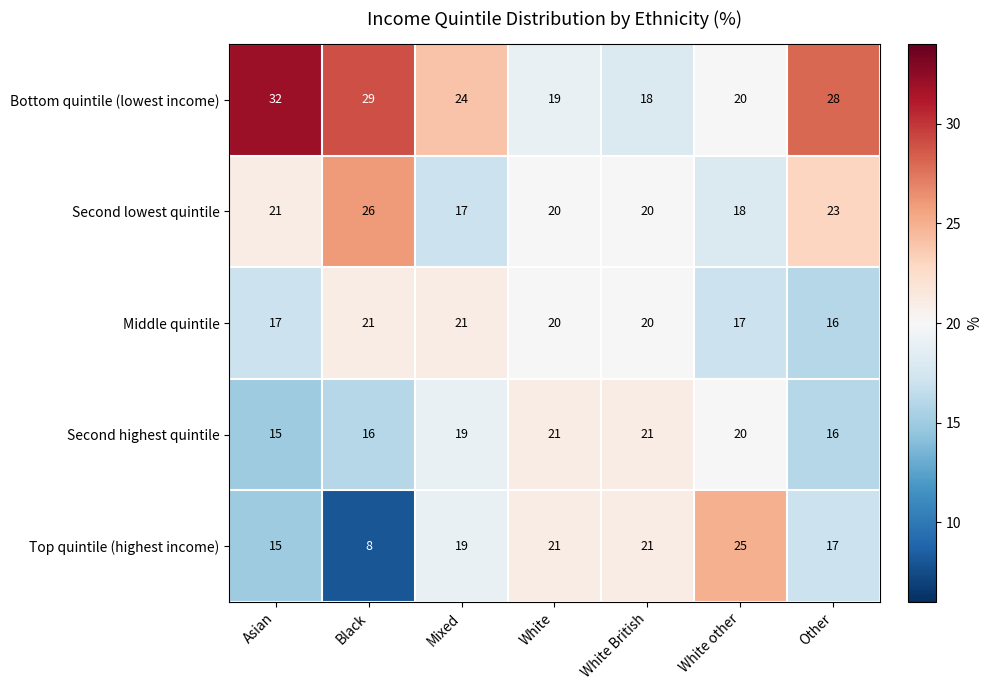

The value of Bottom quintile (lowest income) at Other is 45. True or false?

False